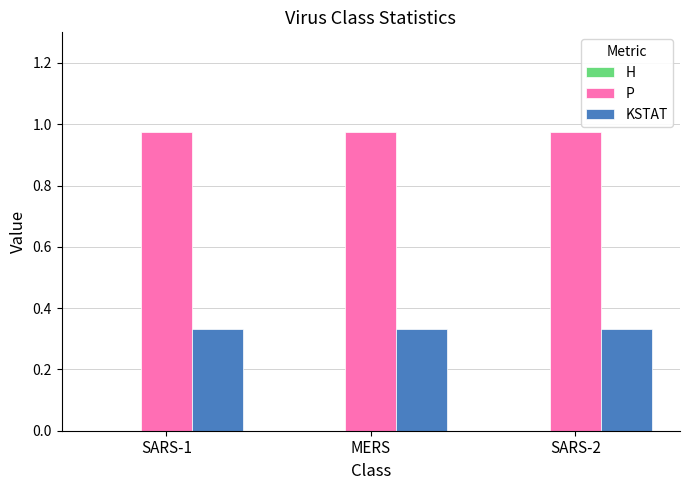

What is the label of the 1st bar from the left?

SARS-1